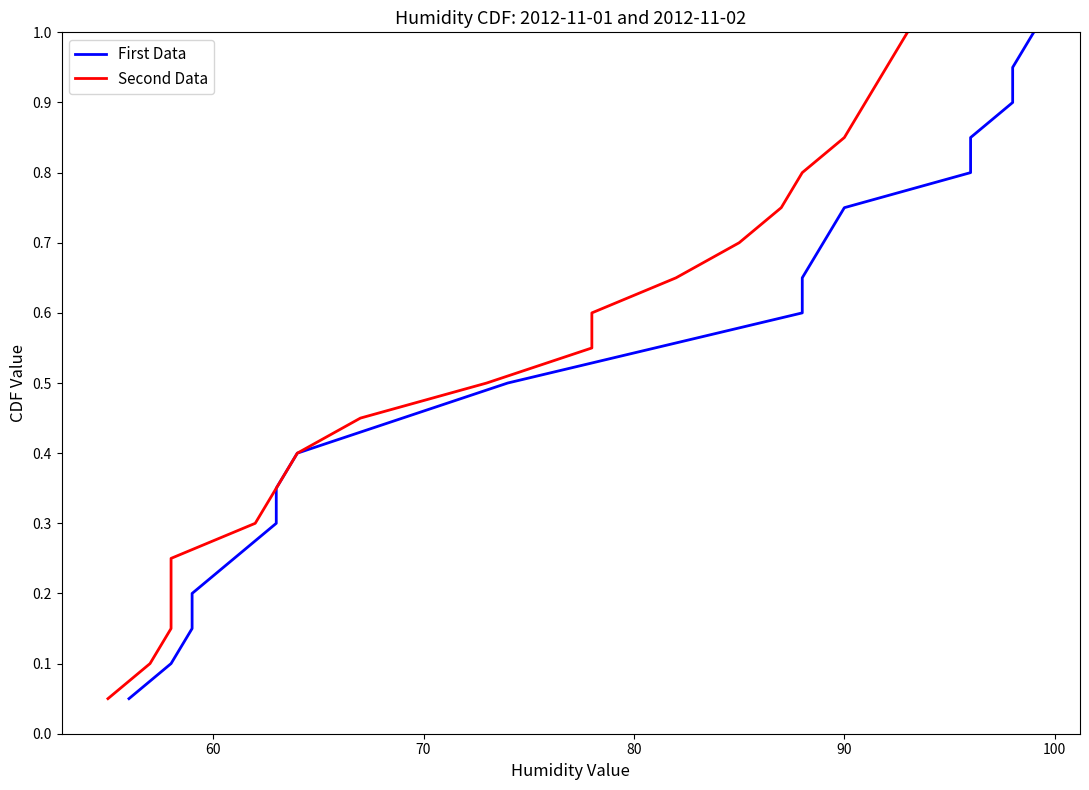

At how many categories does at least one series exceed 0?

20